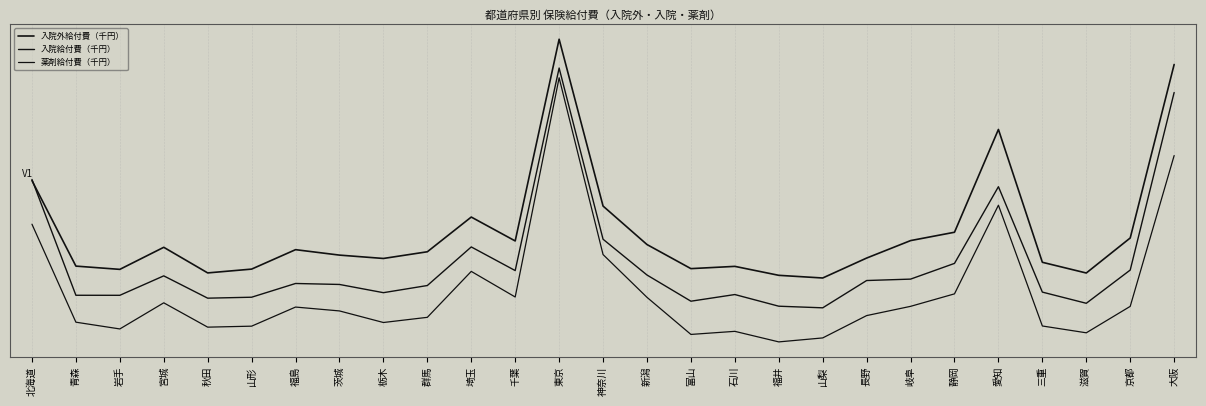

Does the chart display data point markers on the line(s)?

No